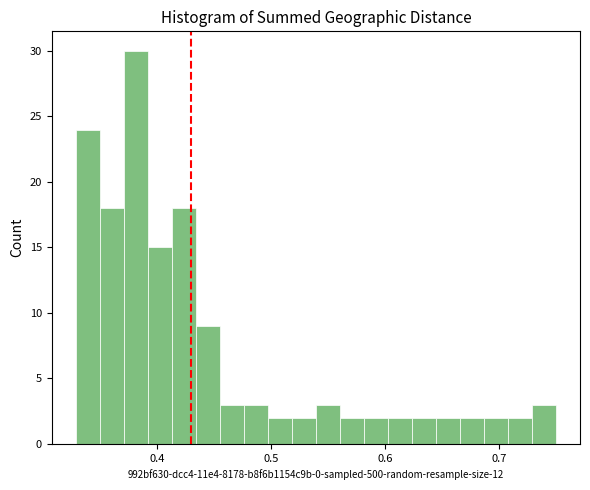

Around what value on the x-axis is the tallest bar? Give the approximate position of its centre, as read against the axis.

0.38